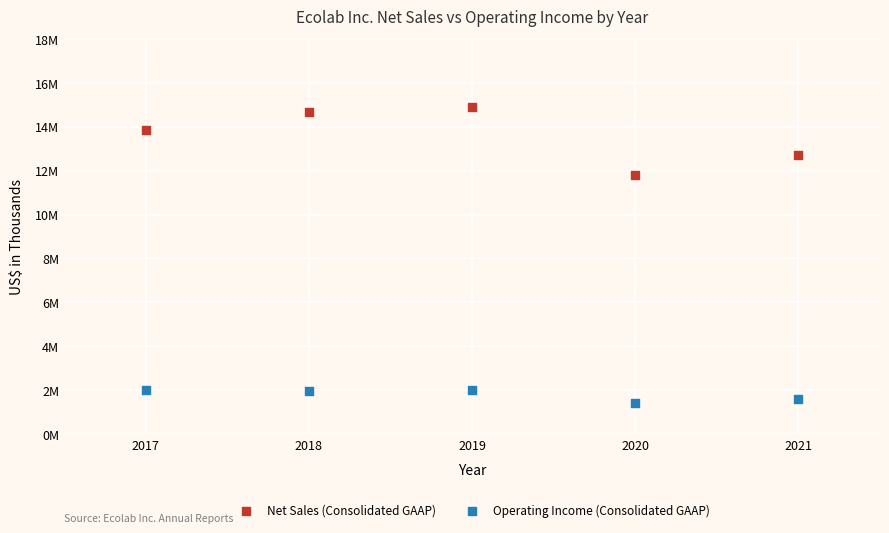

Which series reaches the minimum Y coordinate?

Operating Income (Consolidated GAAP)